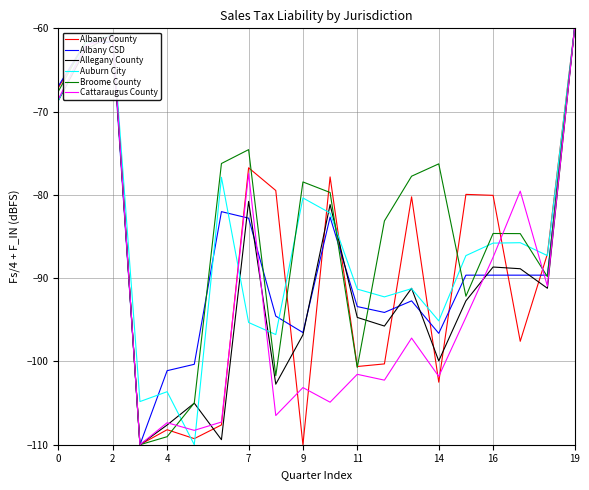

Which series has the largest total across all categories?

Broome County